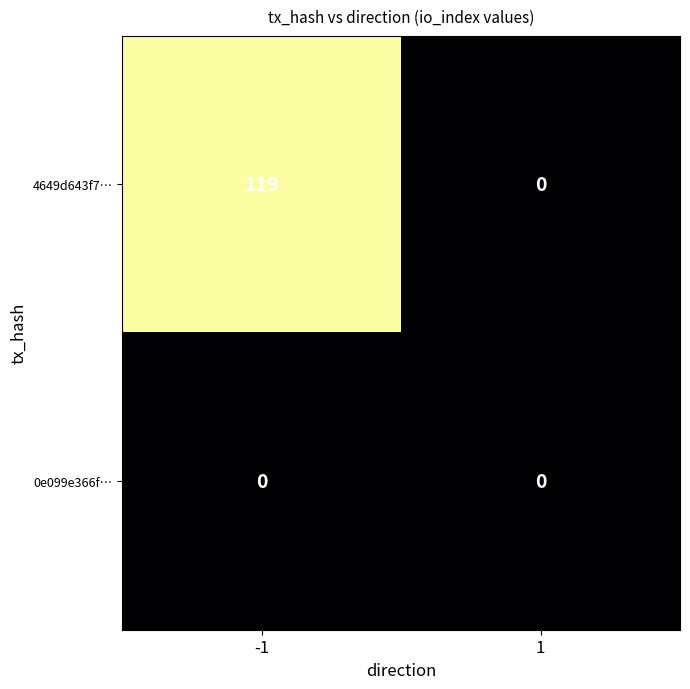

What is the highest value of the 4649d643f7… series?

119